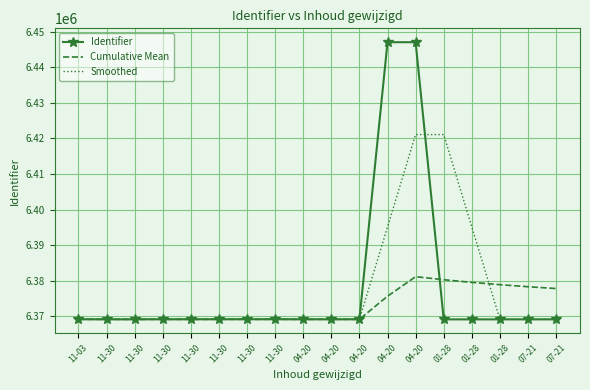

What is the value of the Cumulative Mean point at the 4th from the left?

6369186